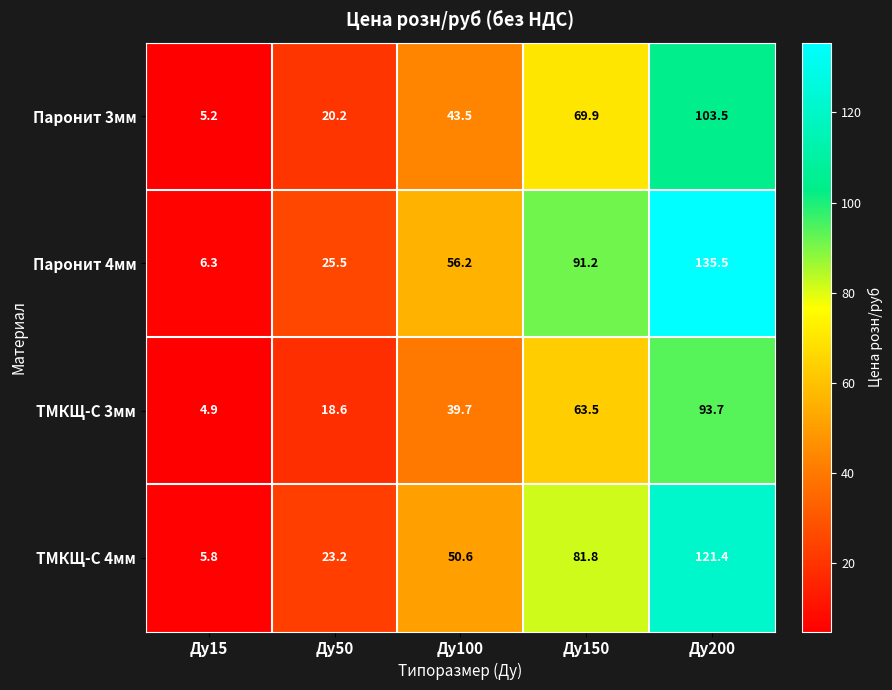

Rank the series at Ду150 from lowest to highest value.

ТМКЩ-С 3мм, Паронит 3мм, ТМКЩ-С 4мм, Паронит 4мм